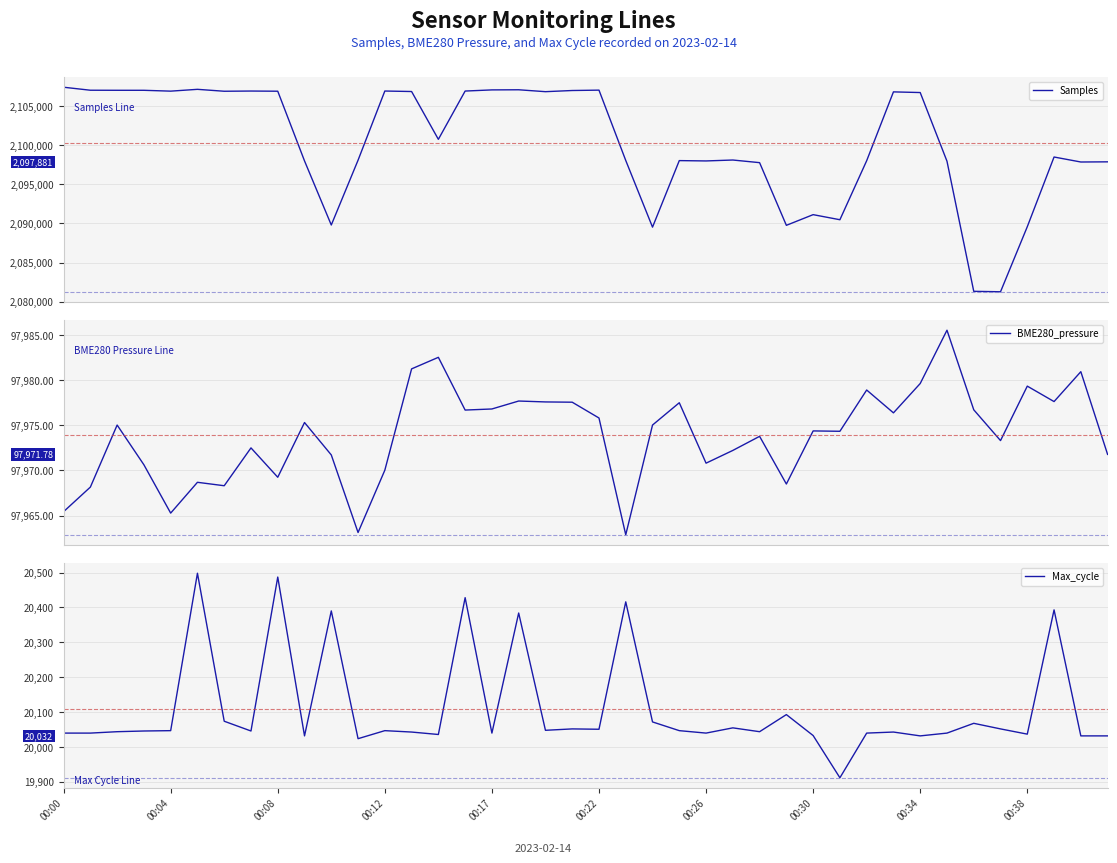

How many distinct data groups are displayed?

3